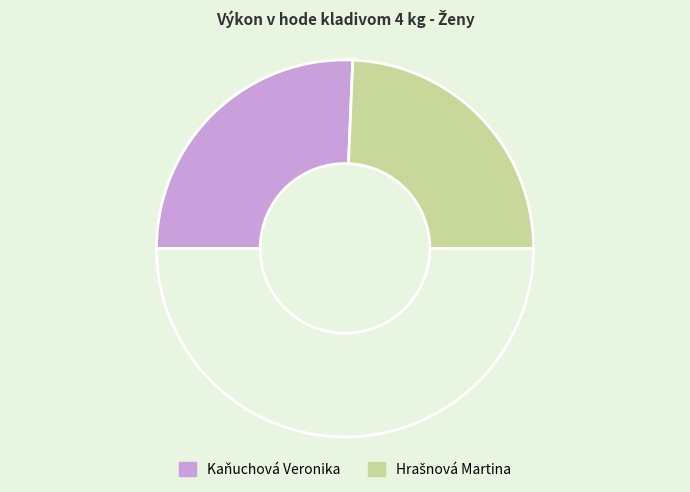

How many slices are in this pie chart?

3